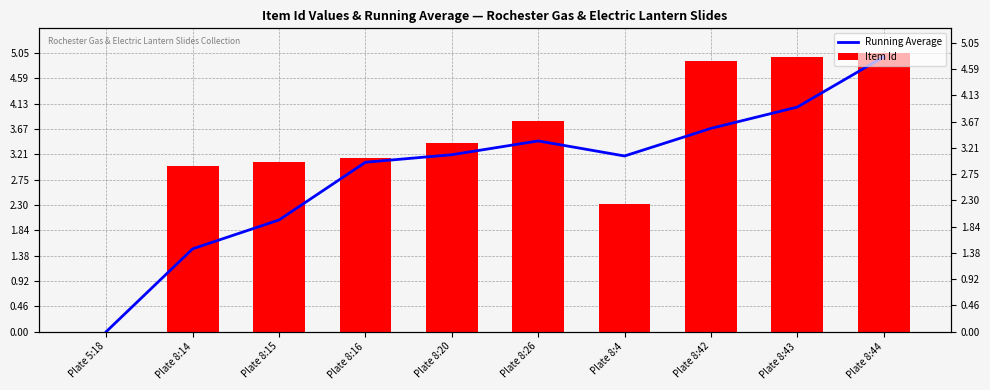

Rank the series by their average value, from highest to lowest.

Item Id, Running Average